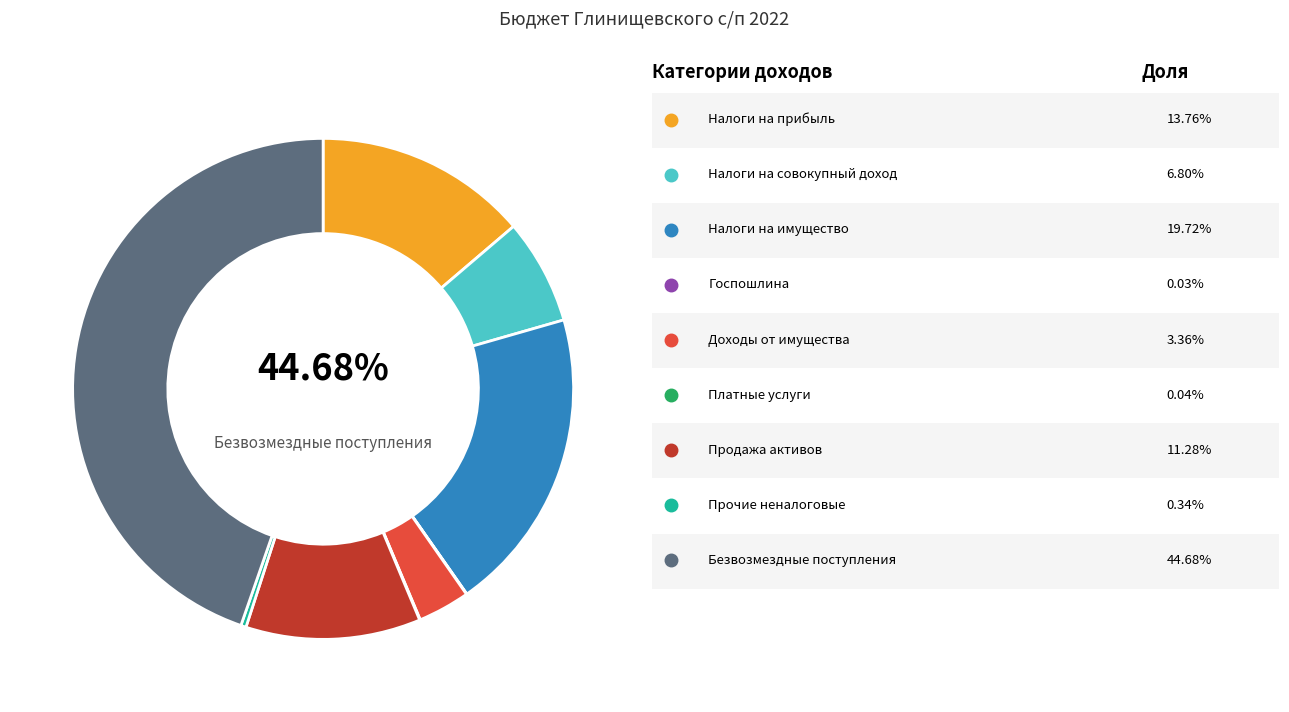

How many slices are in this pie chart?

9